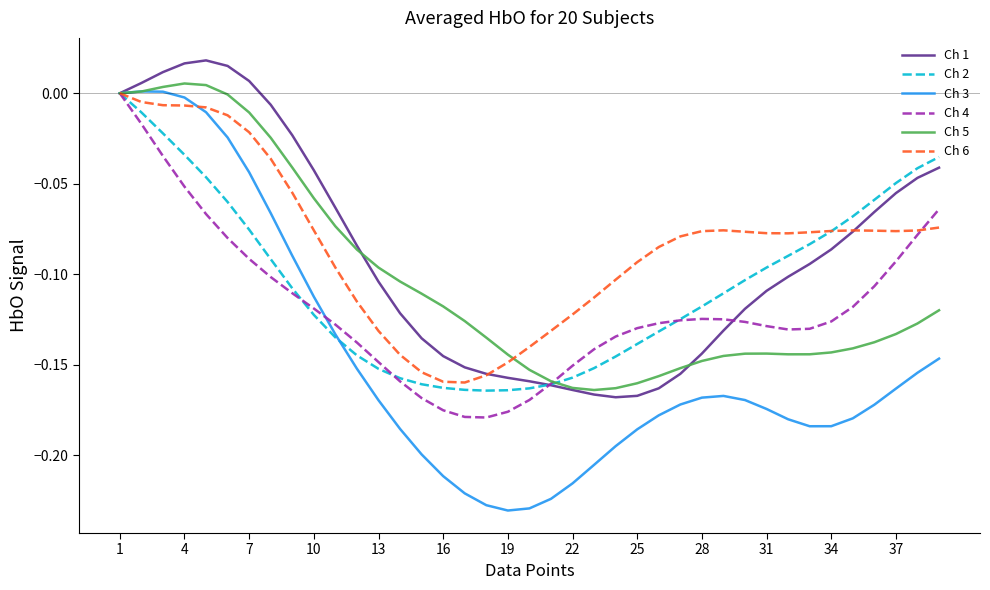

Which series has the widest spread of values?

Ch 3